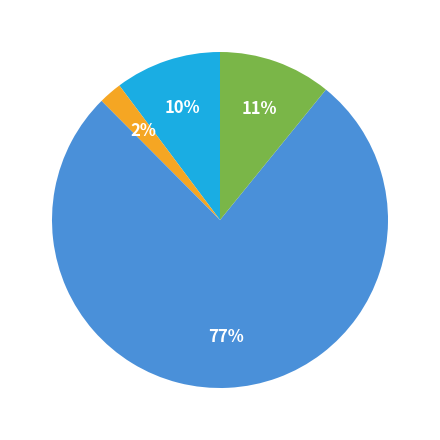

Does any single category account for the majority?

Yes